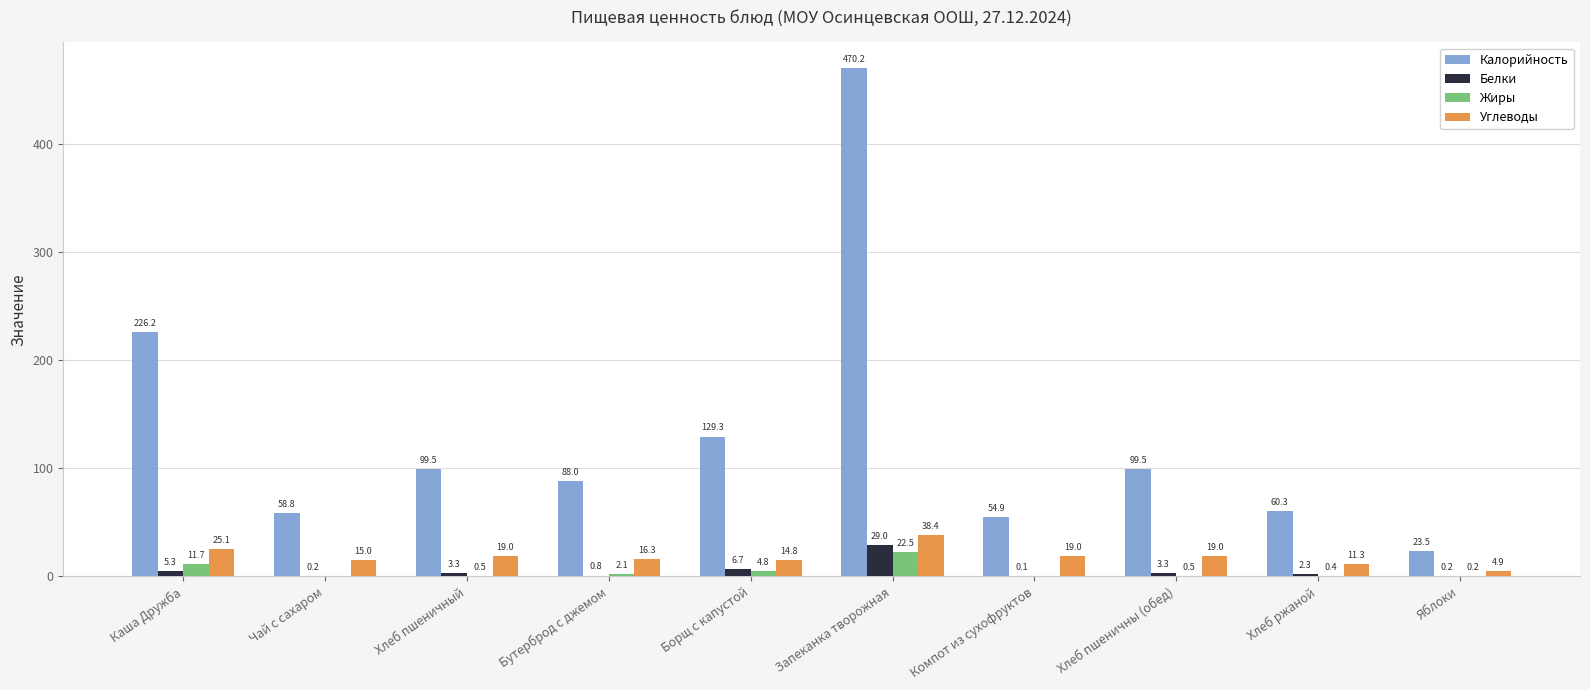

Is the value of Жиры at Яблоки greater than the value of Калорийность at Запеканка творожная?

No